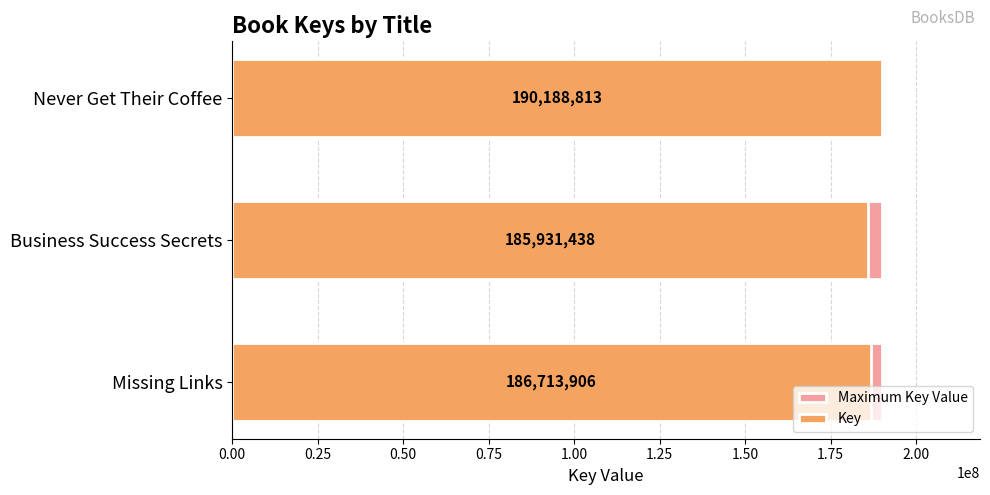

Does the chart contain any negative values?

No